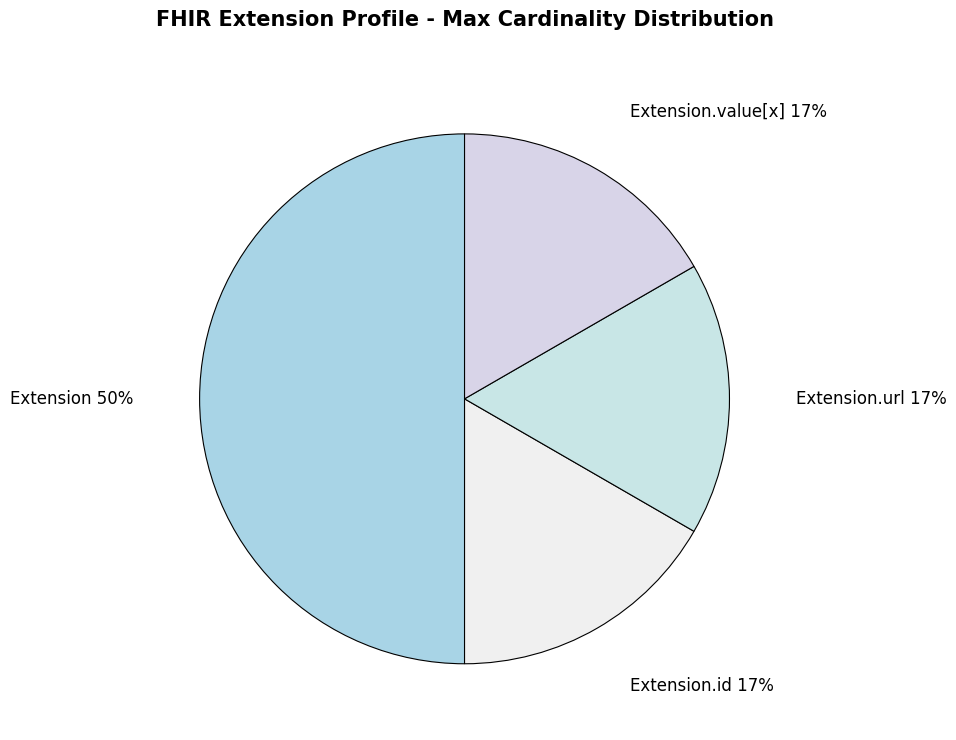

Count the number of slices in the pie.

4